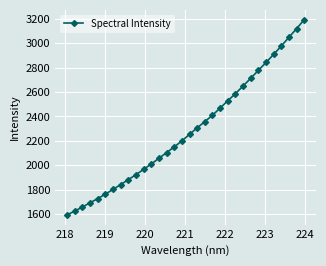

What is the average value?

2285.6